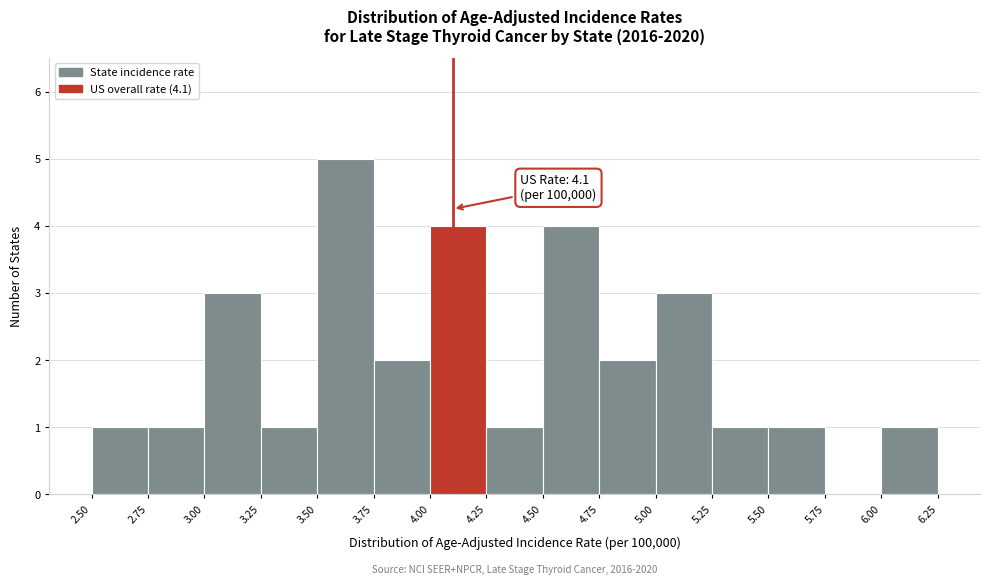

Which range on the x-axis has the tallest bar?

3.50 to 3.75